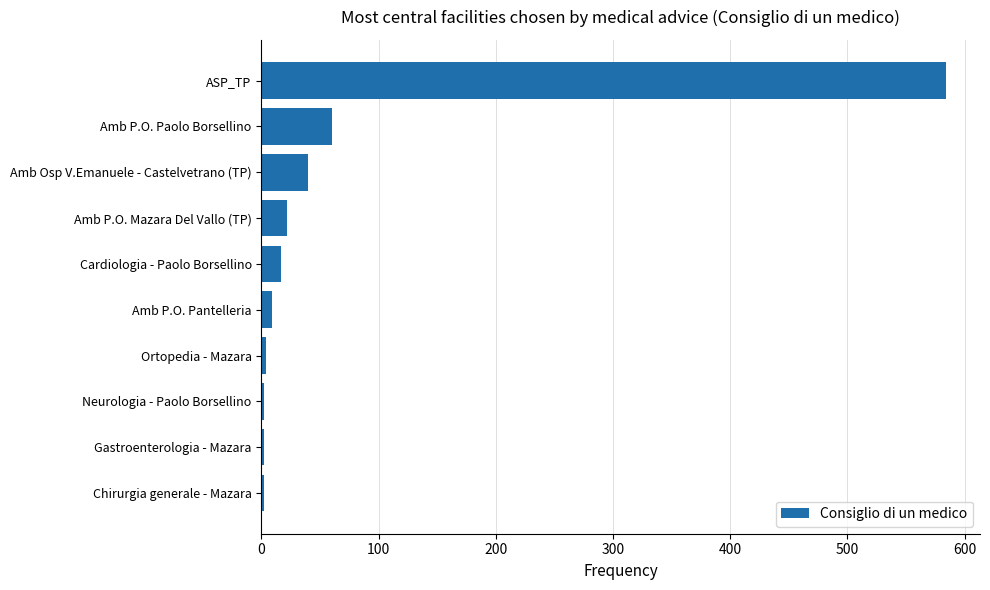

Which has a higher value, Neurologia - Paolo Borsellino or Cardiologia - Paolo Borsellino?

Cardiologia - Paolo Borsellino